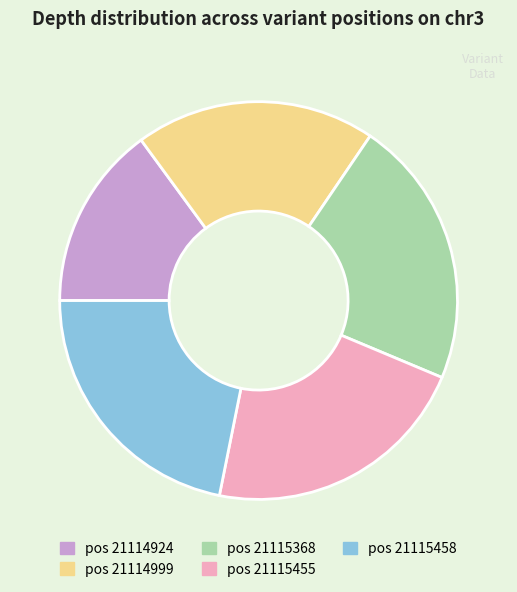

Is there a majority slice in this chart?

No